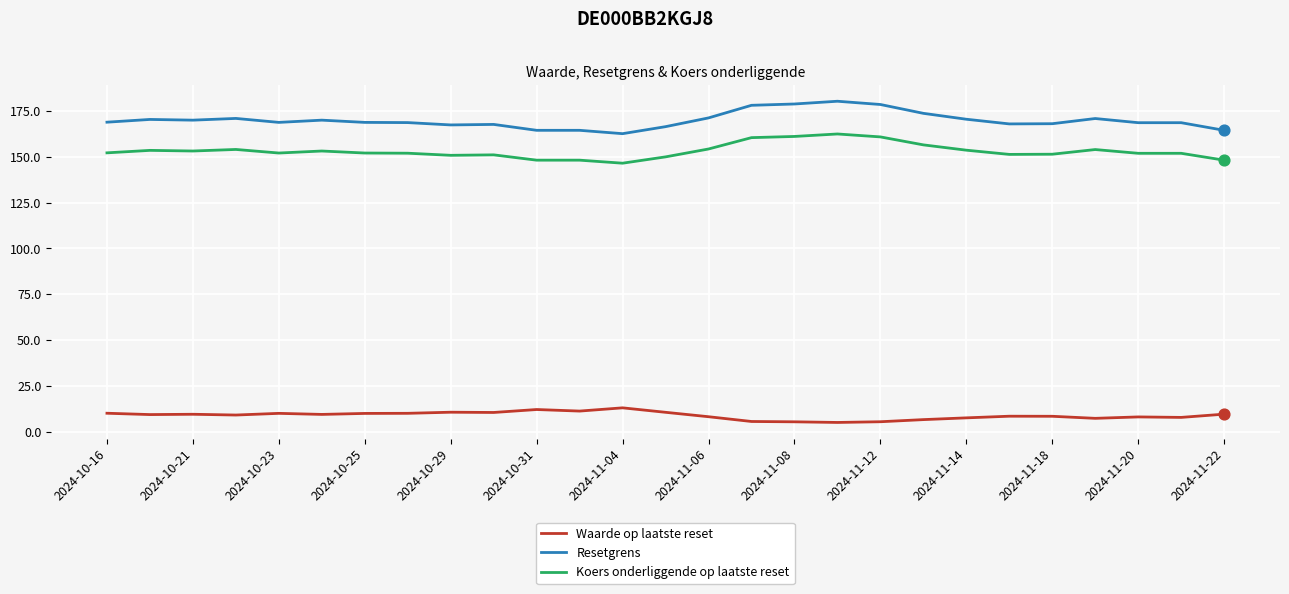

Which series has the largest total across all categories?

Resetgrens